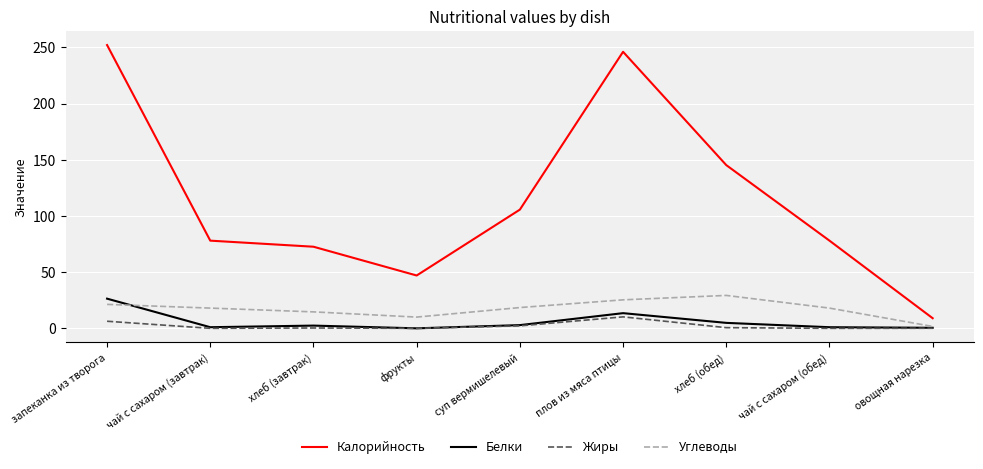

What position from the left is суп вермишелевый?

5